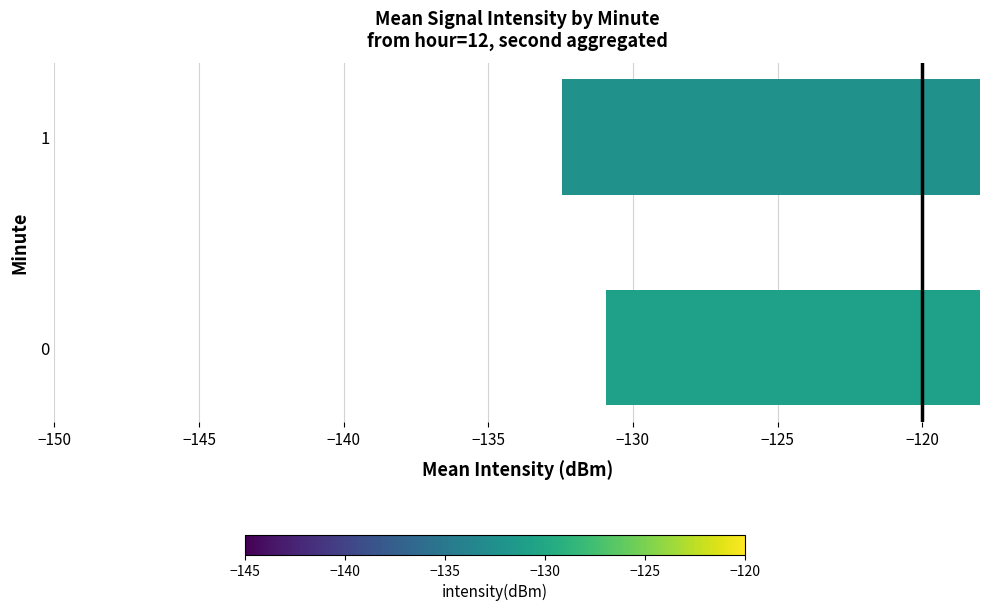

Is it true that the value at 1 is -132.5?

True